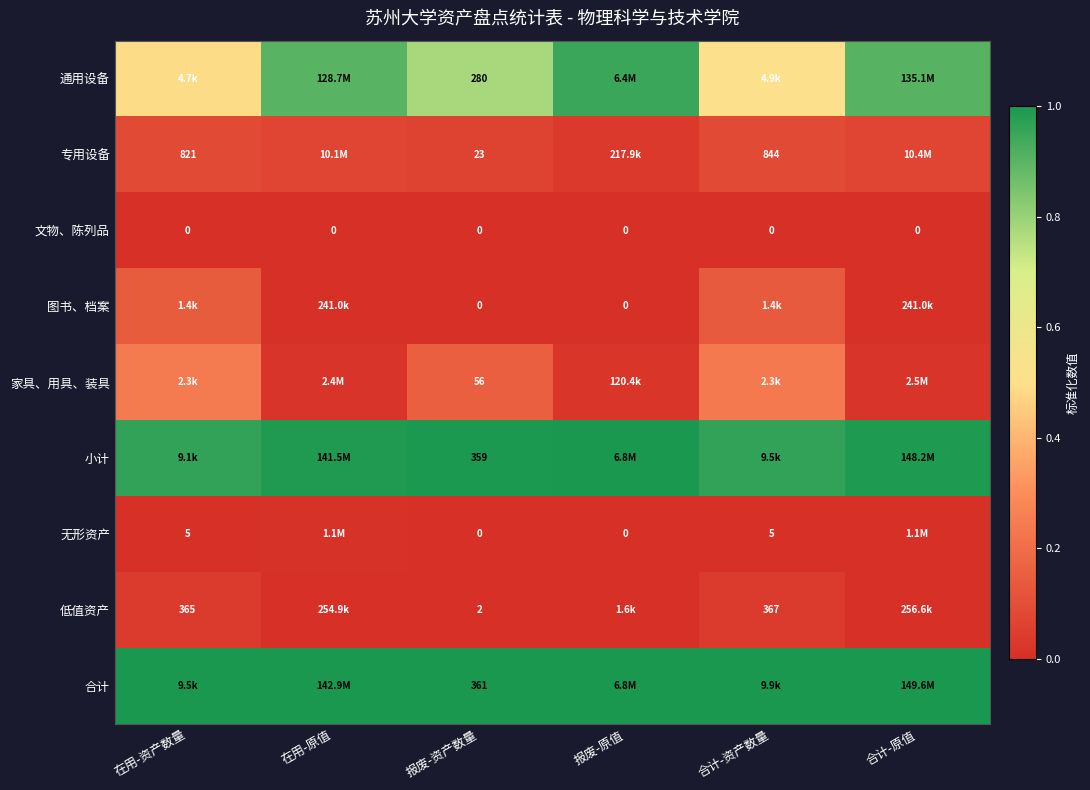

At how many categories does at least one series exceed 0?

6